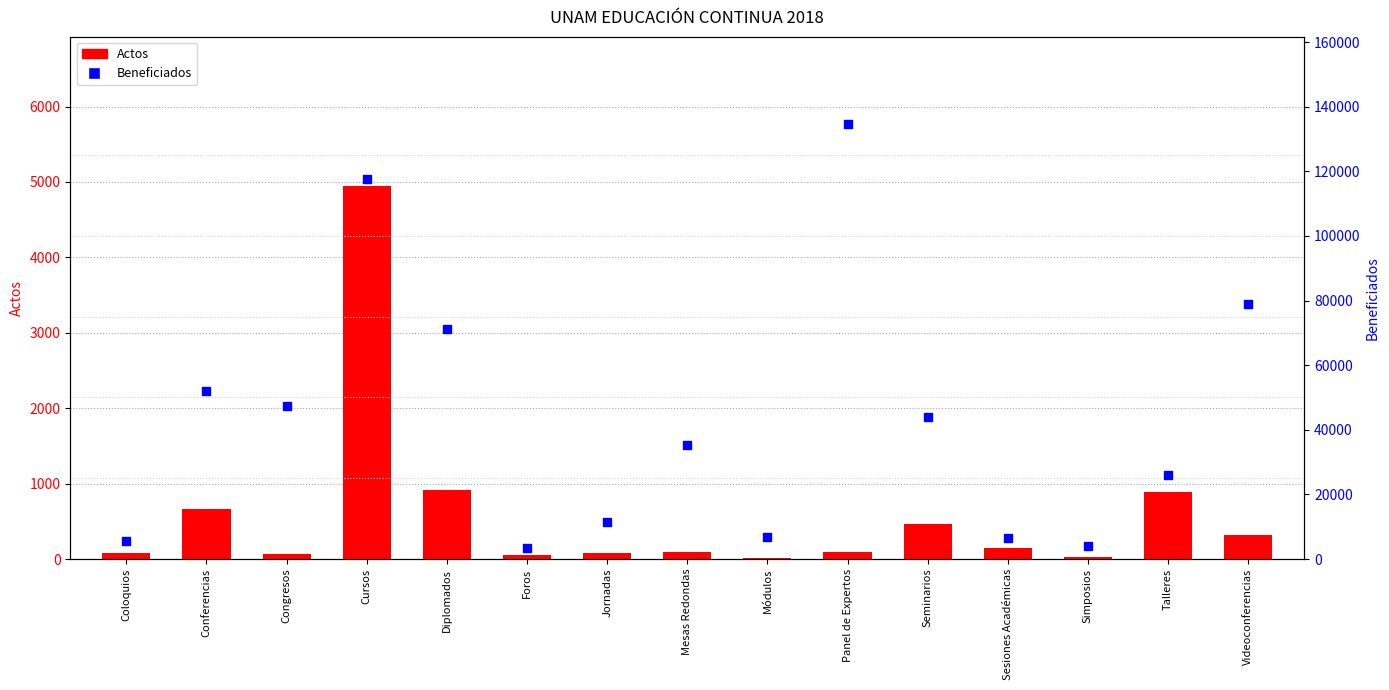

Which series has the widest spread of Y values?

Beneficiados